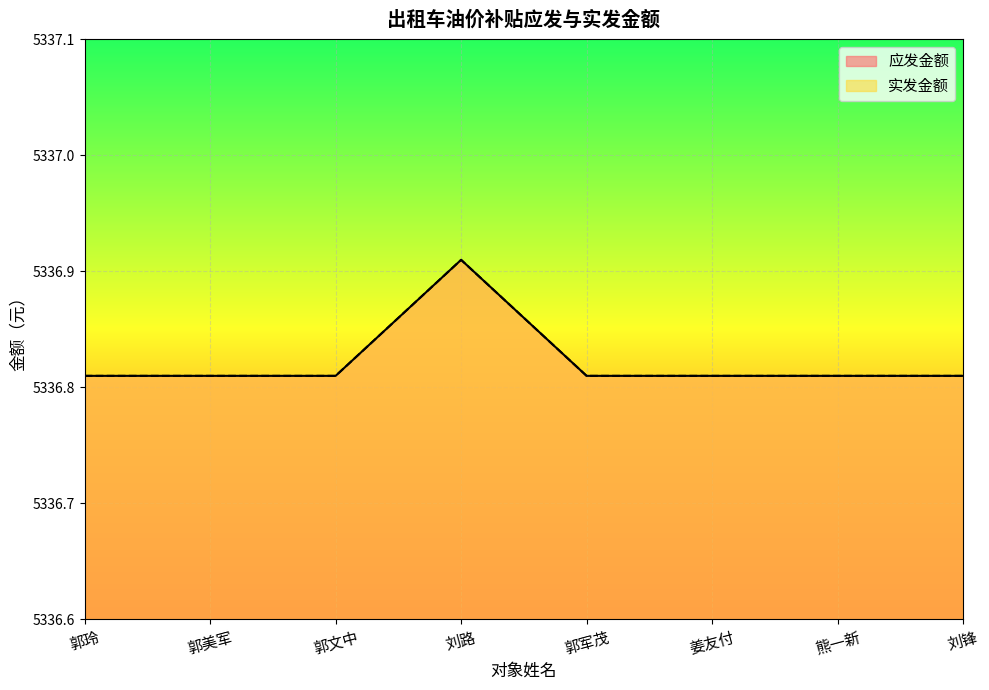

Which category has the lowest value across all series?

郭玲